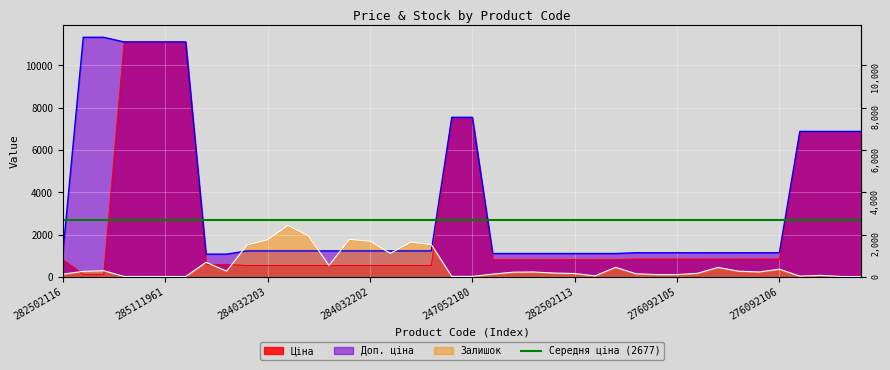

At which label is Залишок closest to 1221?

284032201